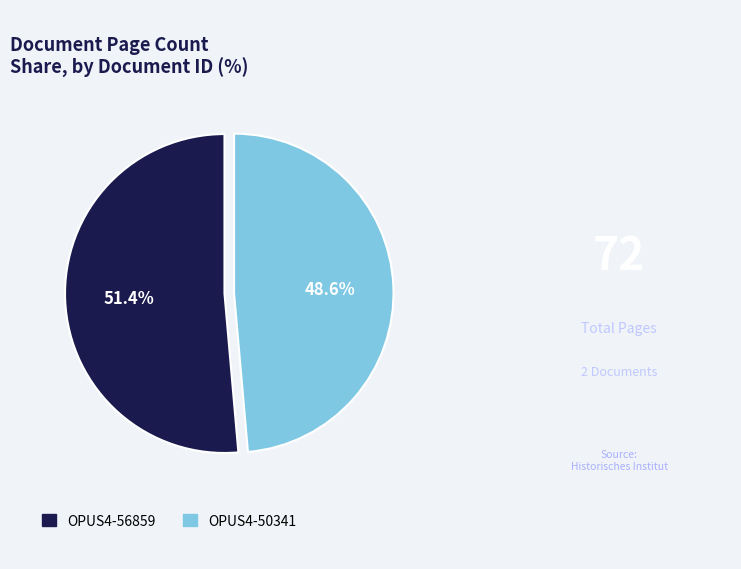

What percentage is the OPUS4-56859 slice, to the nearest percent?

51%